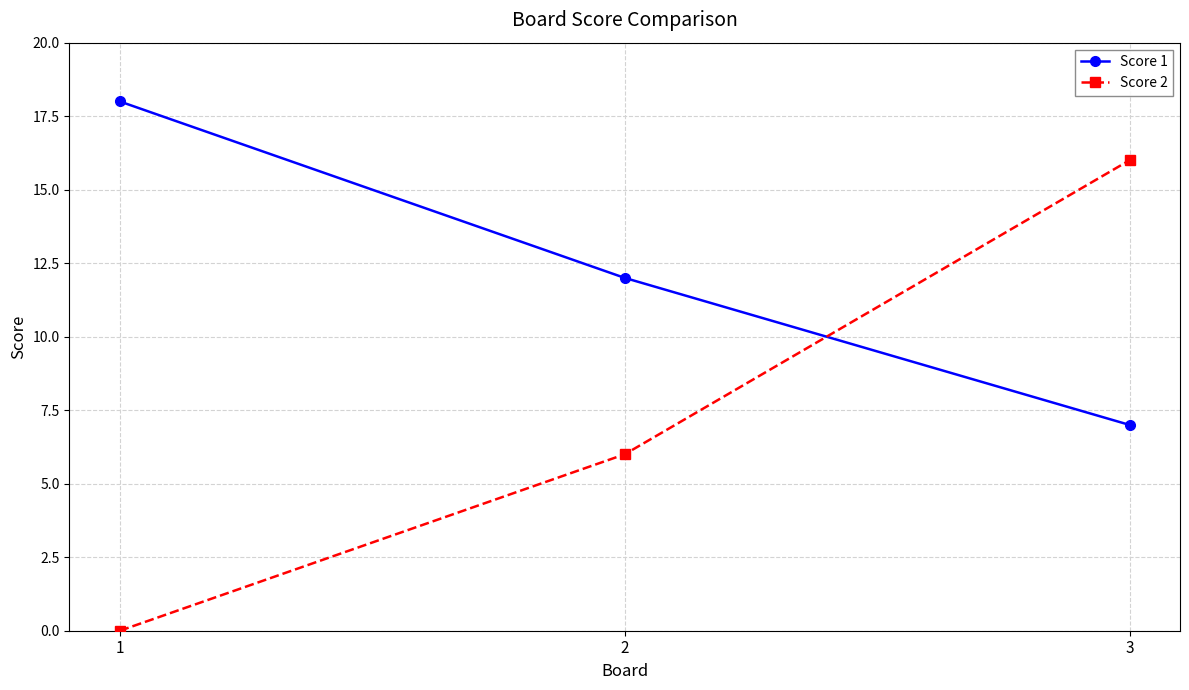

What is the sum of all Score 2 values?

22